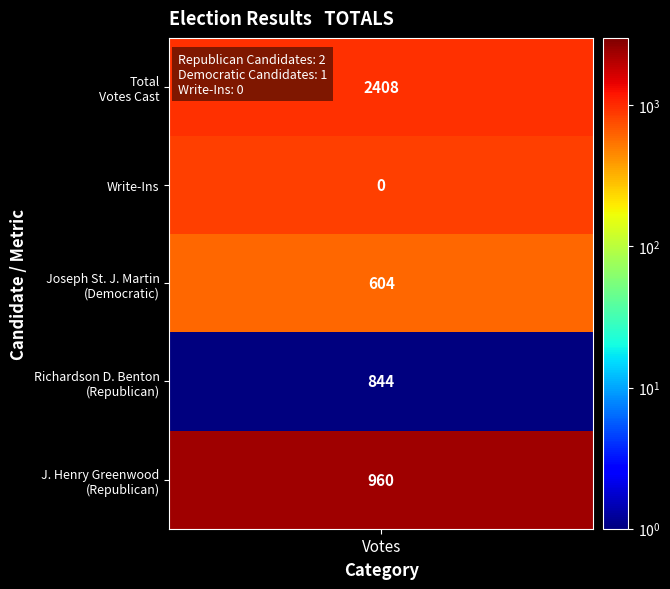

Rank the categories by Joseph St. J. Martin value from highest to lowest.

Total Votes Cast, J. Henry Greenwood, Richardson D. Benton, Joseph St. J. Martin, Write-Ins